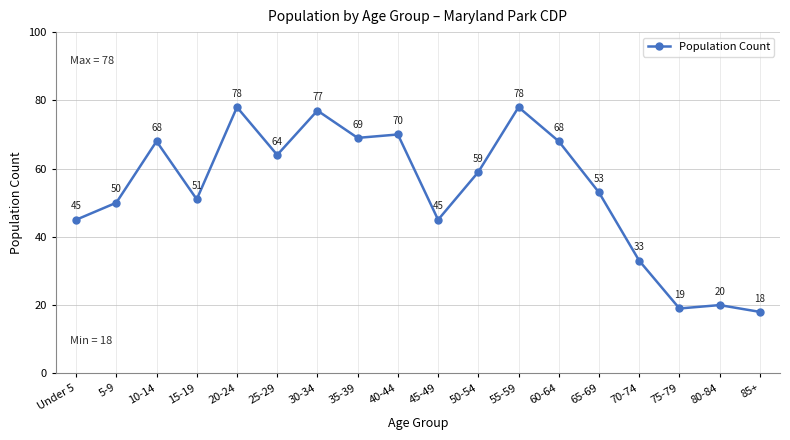

What is the sum of the values at 70-74 and 10-14?

101